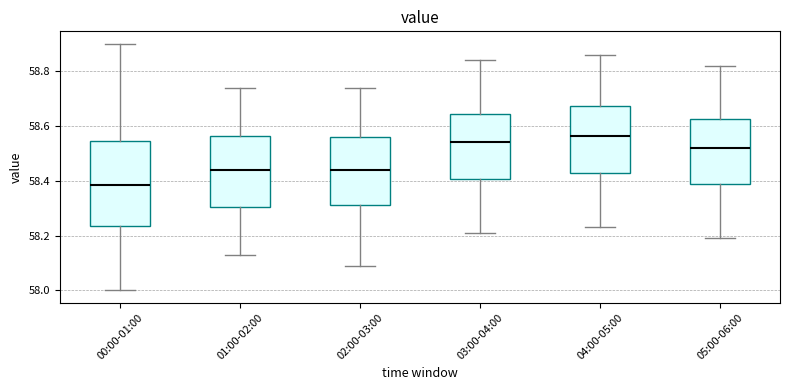

Reading left to right, read every box against the y-axis: the position of its median line, the range the box covers, and the ends of its whiskers. The values are not printed on the chart, so give them approximately, as read against the axis.

00:00-01:00: median 58.38, box 58.24 to 58.54, whiskers 58.00 to 58.90
01:00-02:00: median 58.44, box 58.30 to 58.56, whiskers 58.14 to 58.74
02:00-03:00: median 58.44, box 58.32 to 58.56, whiskers 58.10 to 58.74
03:00-04:00: median 58.54, box 58.40 to 58.64, whiskers 58.22 to 58.84
04:00-05:00: median 58.56, box 58.44 to 58.68, whiskers 58.24 to 58.86
05:00-06:00: median 58.52, box 58.38 to 58.62, whiskers 58.20 to 58.82